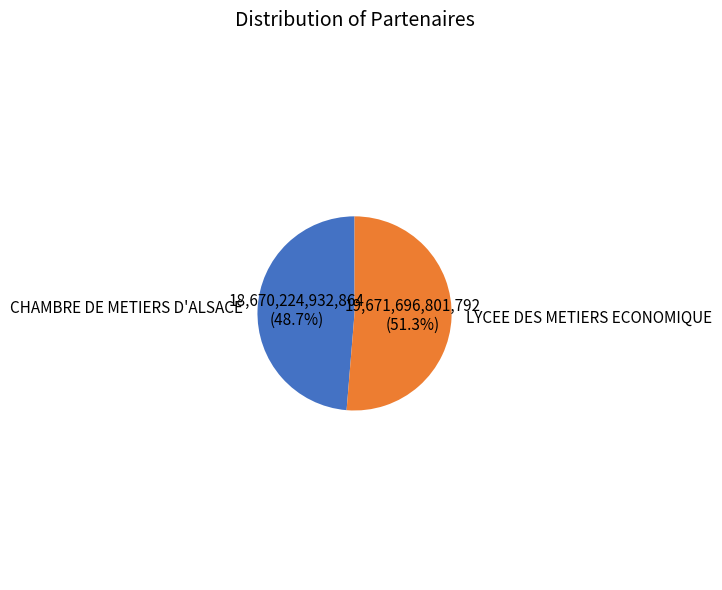

Combined, do LYCEE DES METIERS ECONOMIQUE and CHAMBRE DE METIERS D'ALSACE account for over 50%?

Yes